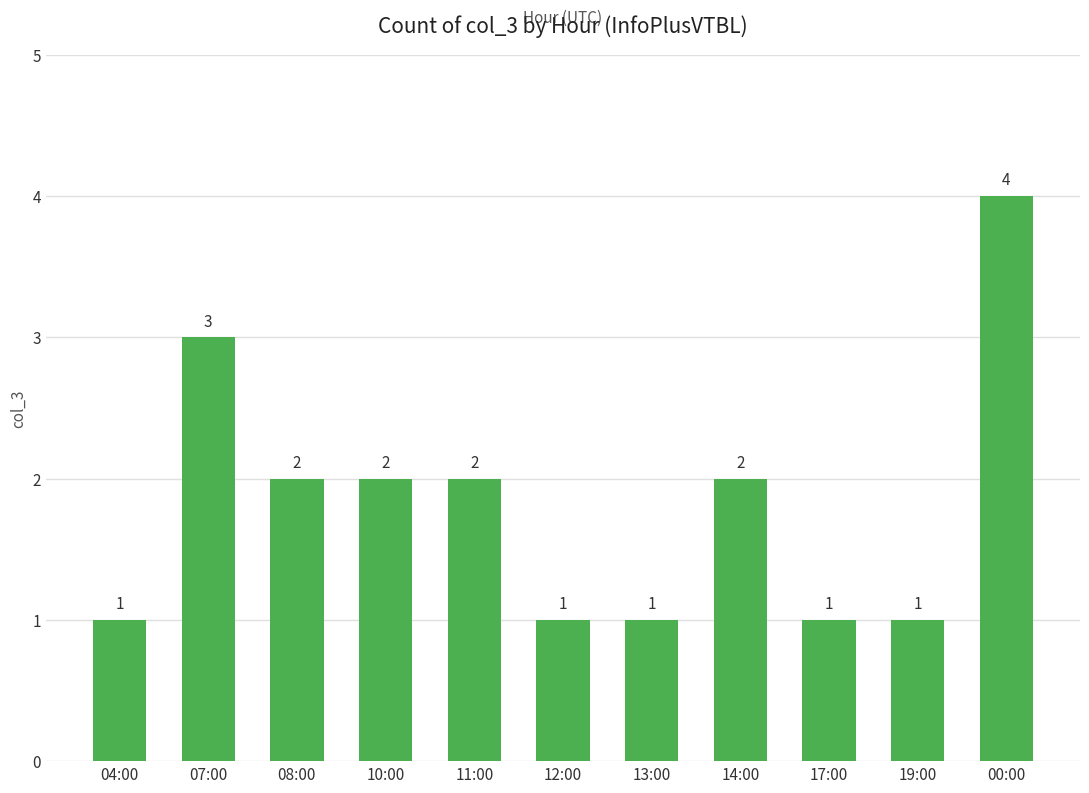

What is the label of the 8th bar from the left?

14:00